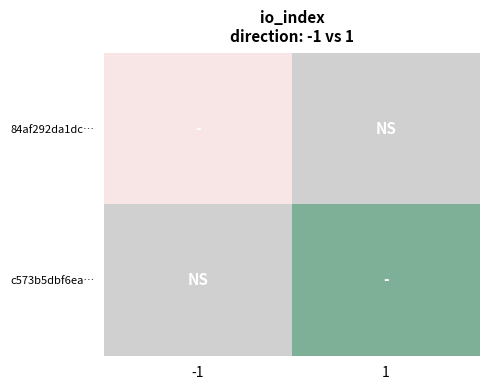

Which has a higher value, -1 or 1?

1